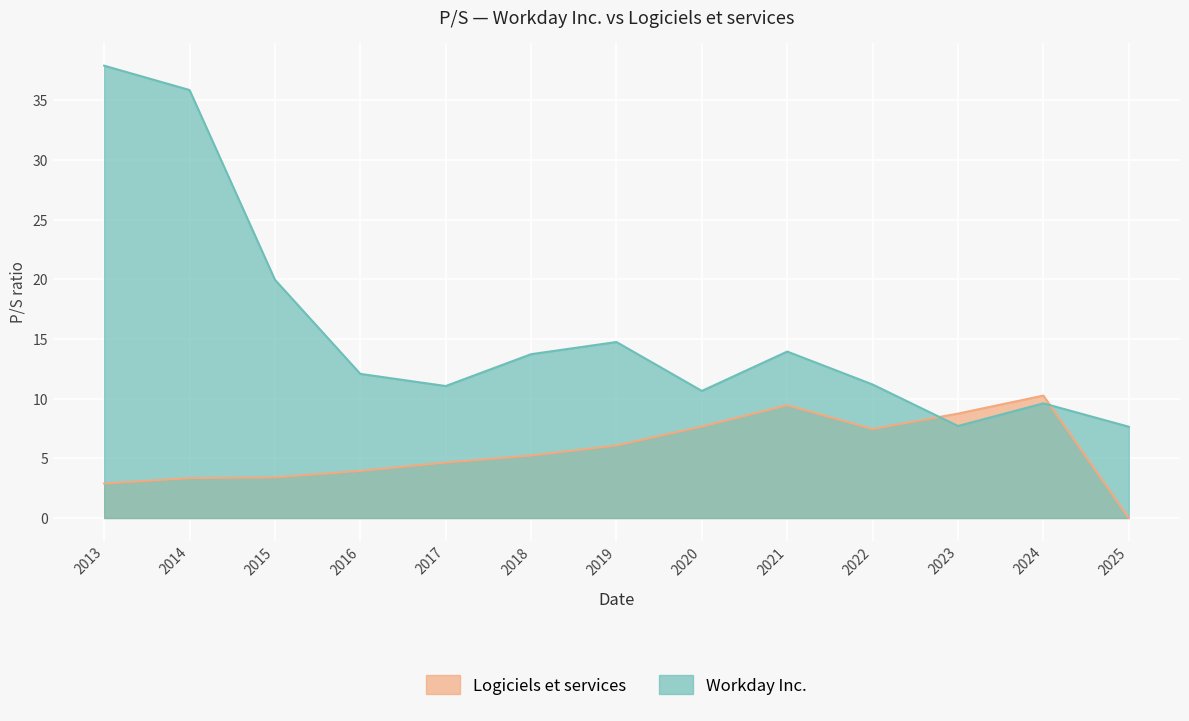

What is the spread (max minus min) of values at 2019?

8.7